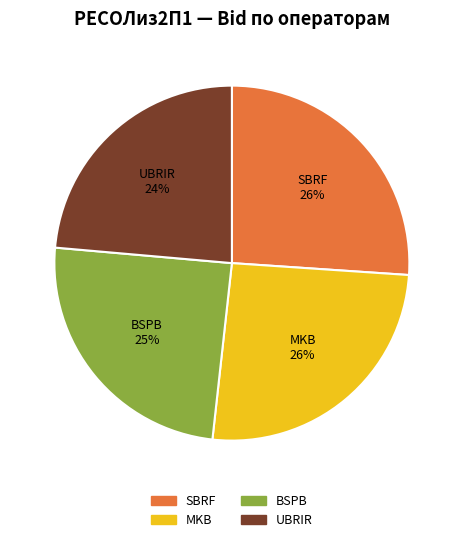

How many segments does this pie chart have?

4